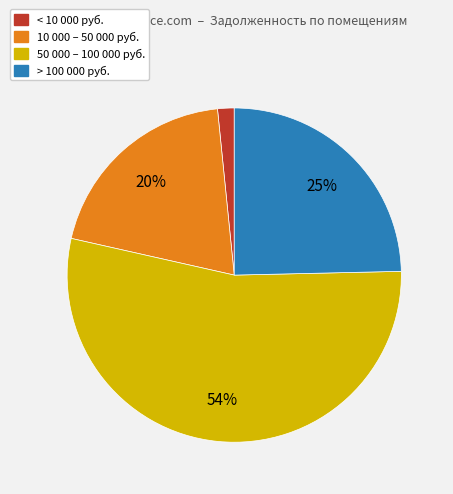

Does any single category account for the majority?

Yes